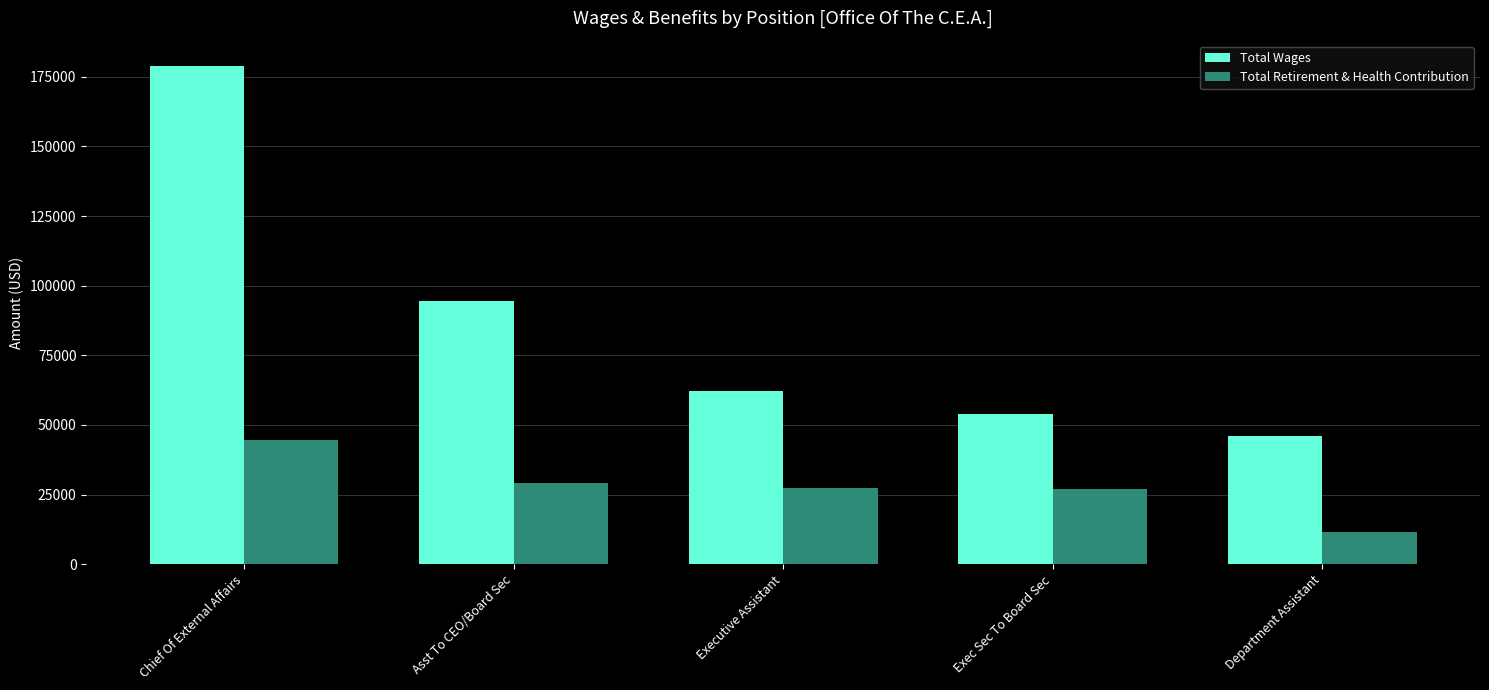

What is the sum of the Total Wages values at Chief Of External Affairs and Executive Assistant?

241348